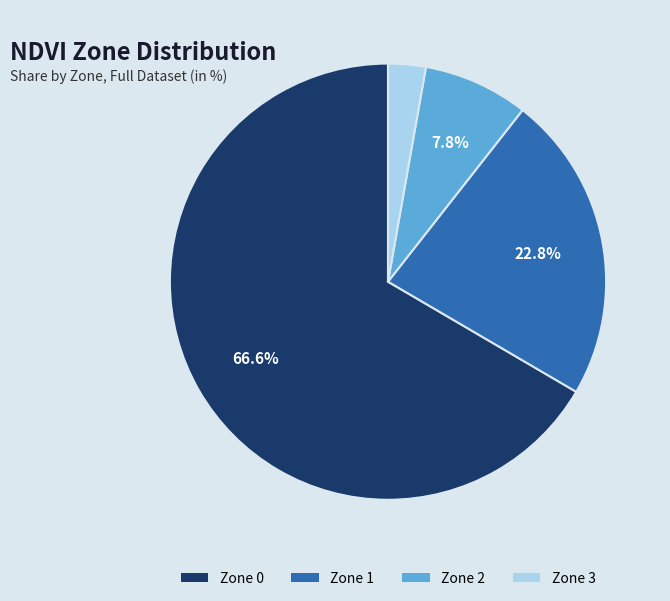

Is there a majority slice in this chart?

Yes